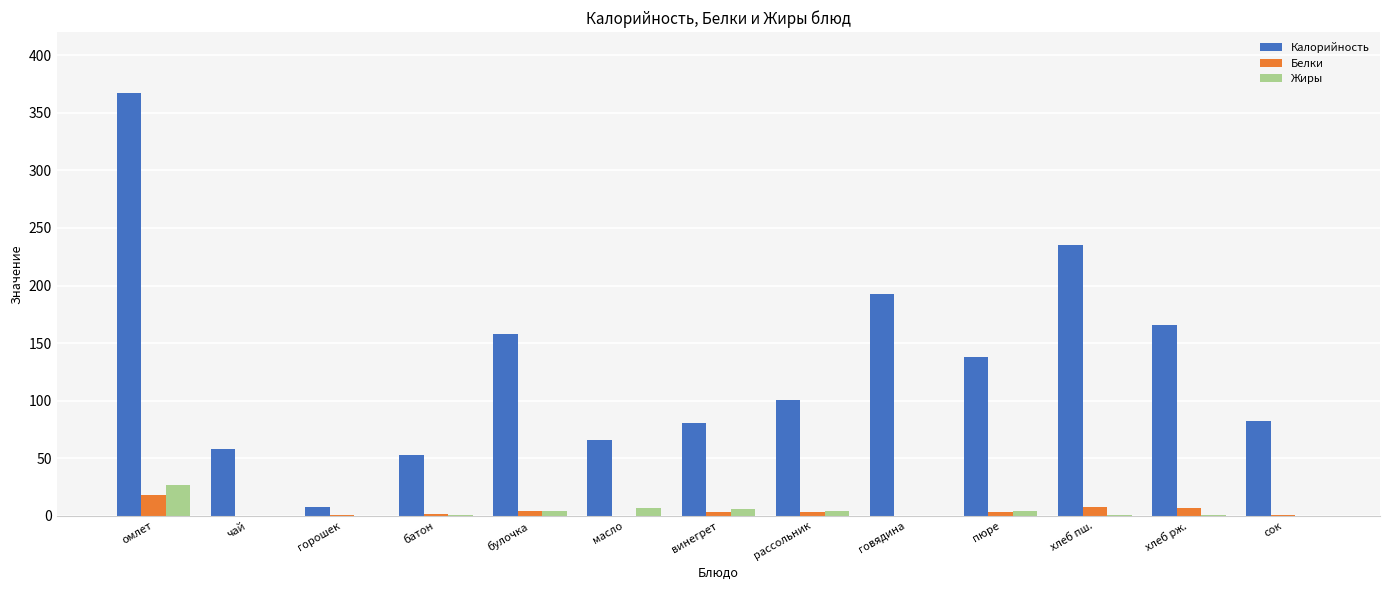

What is the sum of all Белки values?

50.9